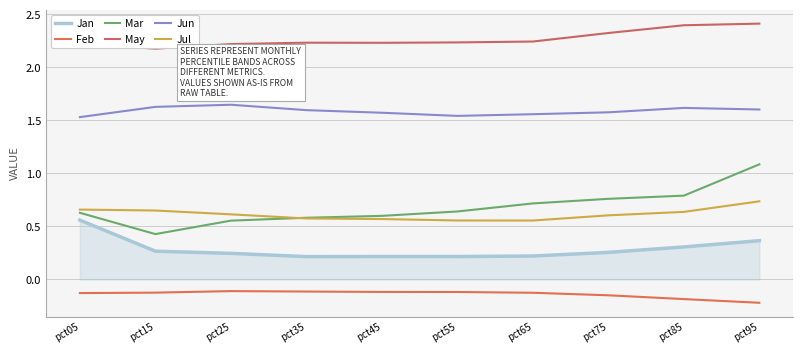

Reading right to left, transcribe all the data shown in this chart.

Jan: 0.4	0.3	0.3	0.2	0.2	0.2	0.2	0.2	0.3	0.6
Feb: -0.2	-0.2	-0.1	-0.1	-0.1	-0.1	-0.1	-0.1	-0.1	-0.1
Mar: 1.1	0.8	0.8	0.7	0.6	0.6	0.6	0.6	0.4	0.6
May: 2.4	2.4	2.3	2.2	2.2	2.2	2.2	2.2	2.2	2.2
Jun: 1.6	1.6	1.6	1.6	1.5	1.6	1.6	1.6	1.6	1.5
Jul: 0.7	0.6	0.6	0.6	0.6	0.6	0.6	0.6	0.6	0.7